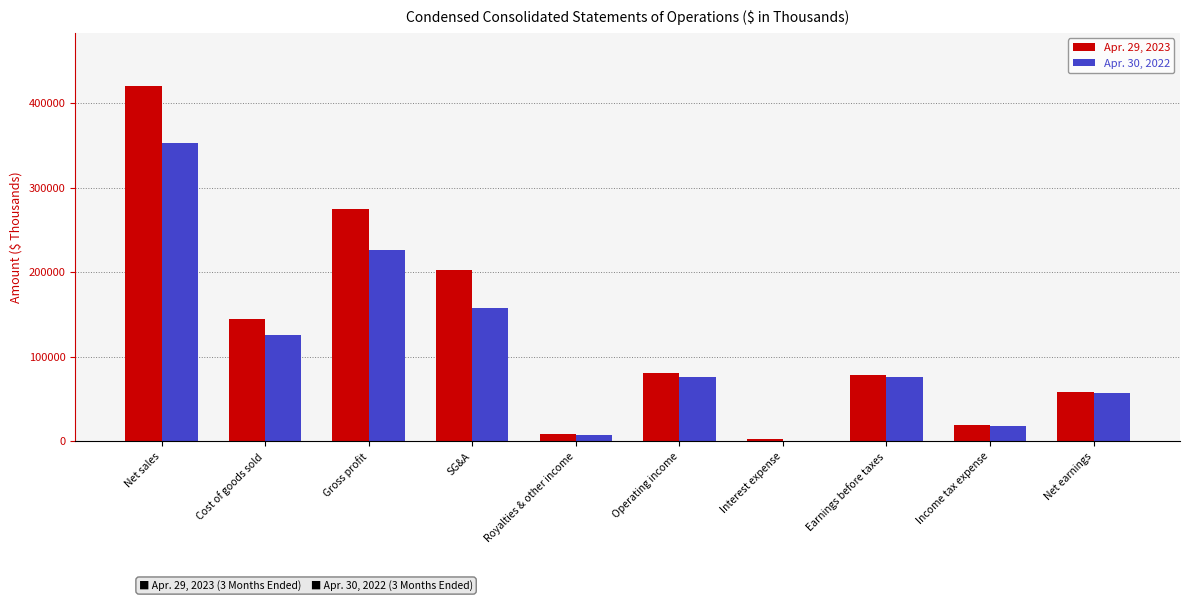

What are all the series names shown in the legend?

Apr. 29, 2023, Apr. 30, 2022